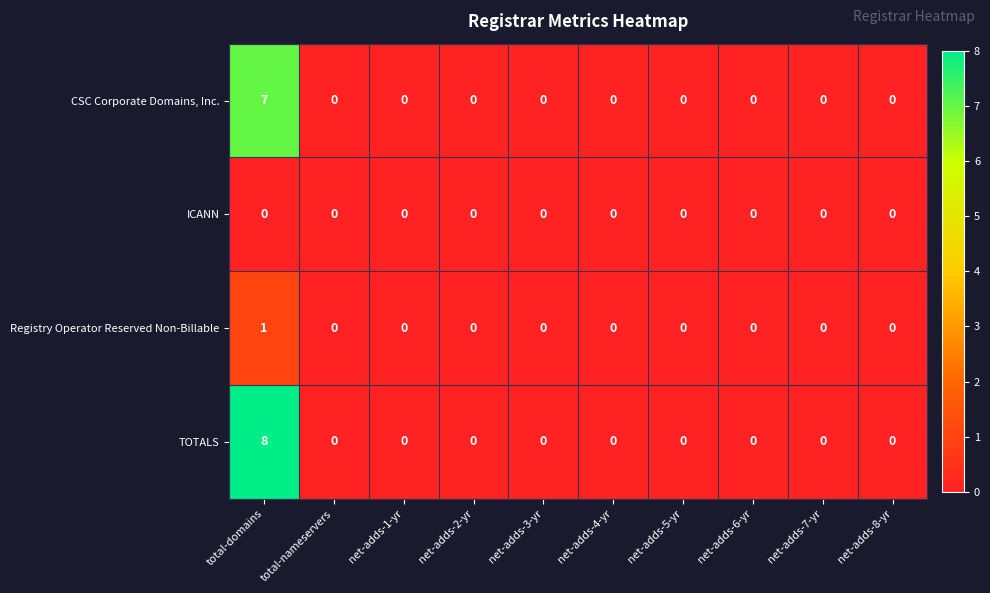

The value of TOTALS at net-adds-3-yr is -3. True or false?

False